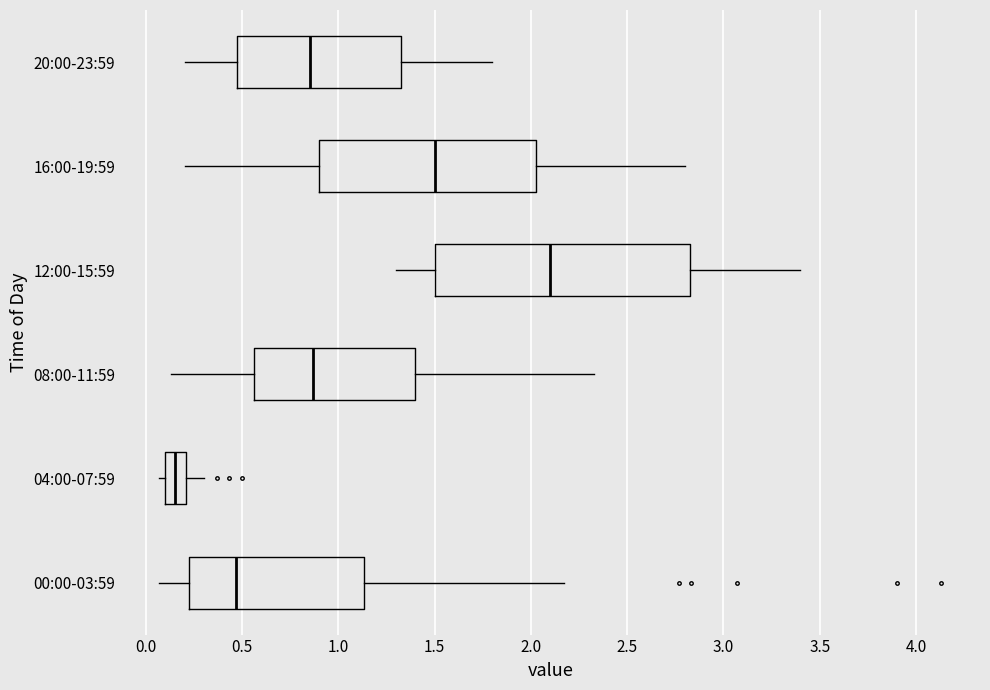

Which box has the furthest to the left median line?

04:00-07:59